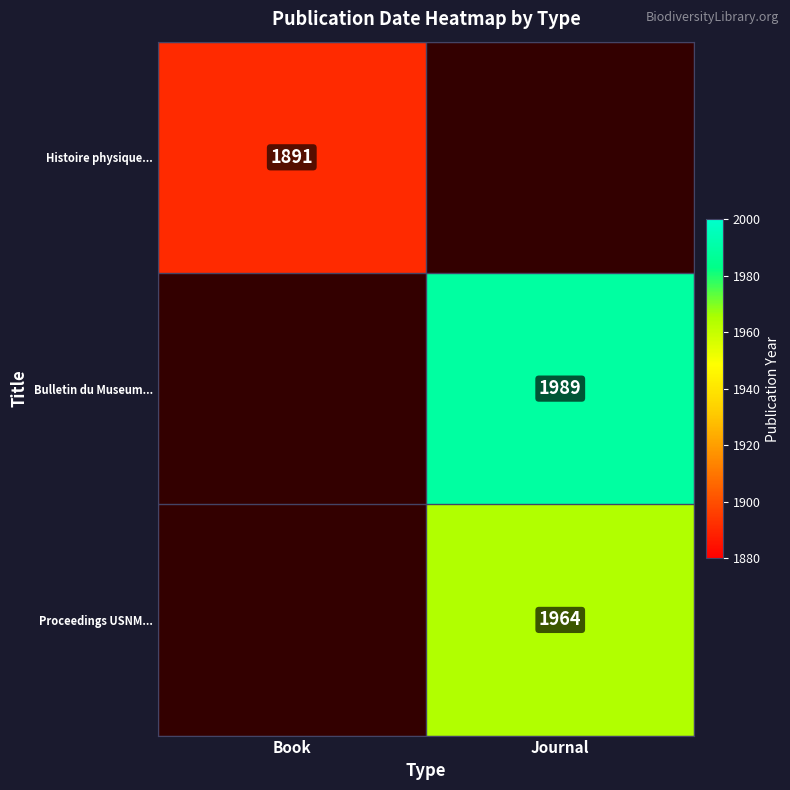

The value of Histoire physique... at Book is 1243. True or false?

False